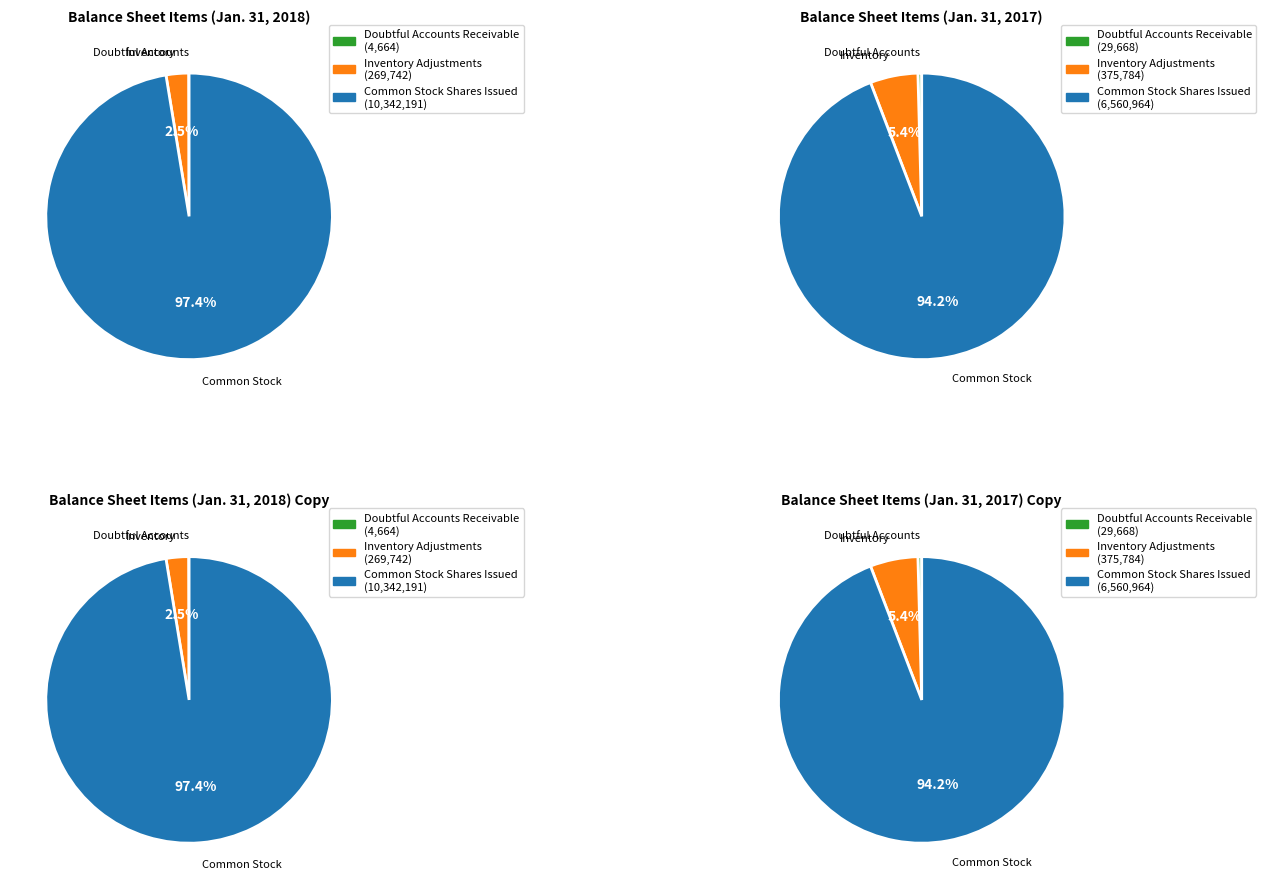

To the nearest percent, what is the combined percentage of Common Stock, Shares, Issued and Inventory Adjustments, Total?

100%